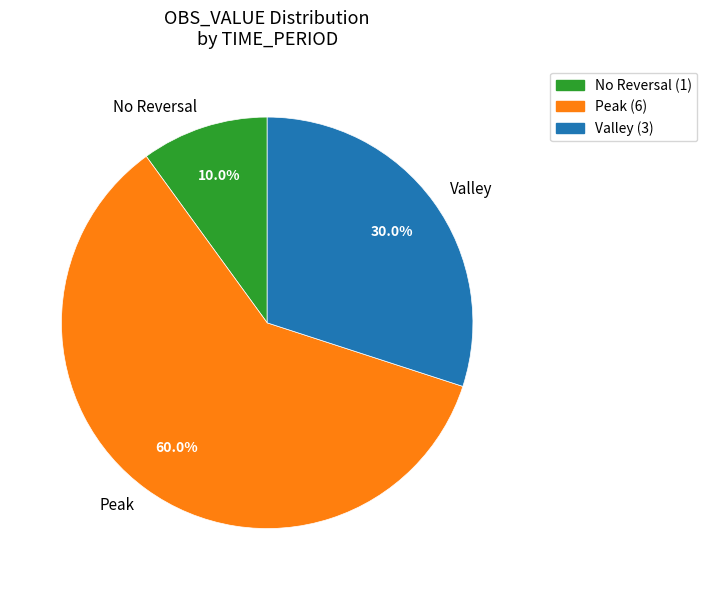

Rank the categories by value from lowest to highest.

No Reversal, Valley, Peak